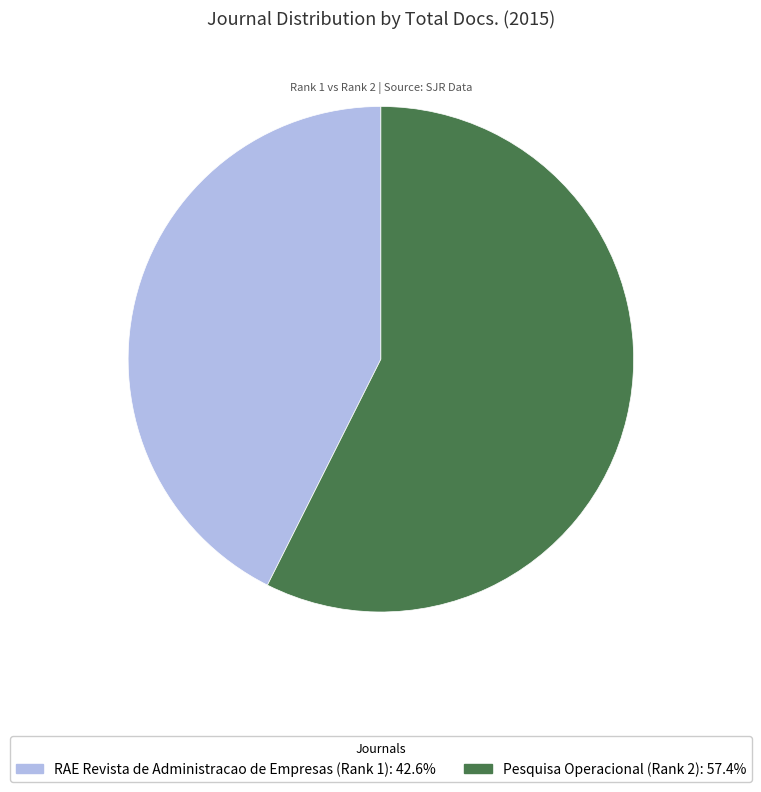

Is there a majority slice in this chart?

Yes